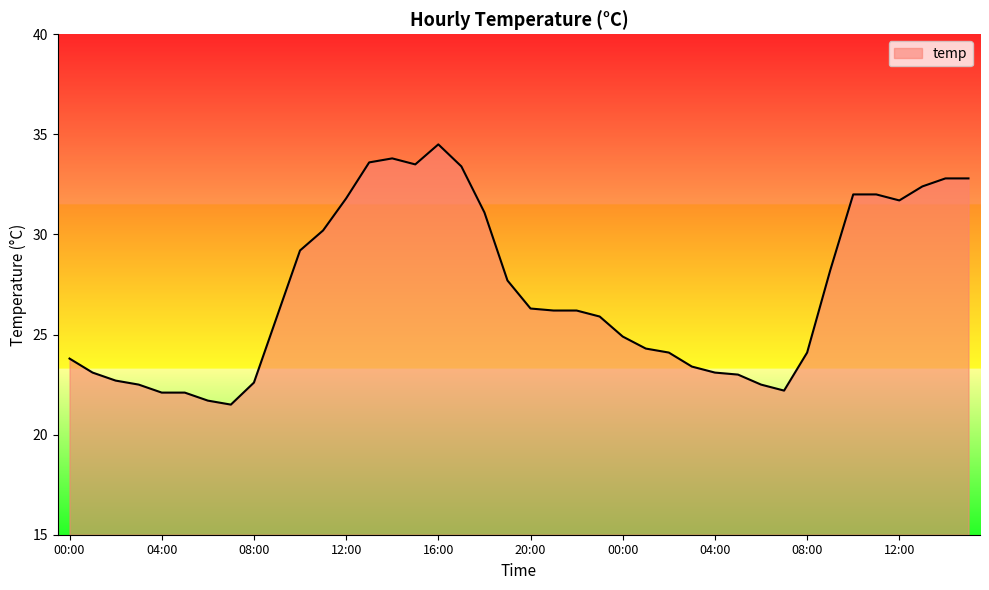

What is the minimum value shown in the chart?

21.5